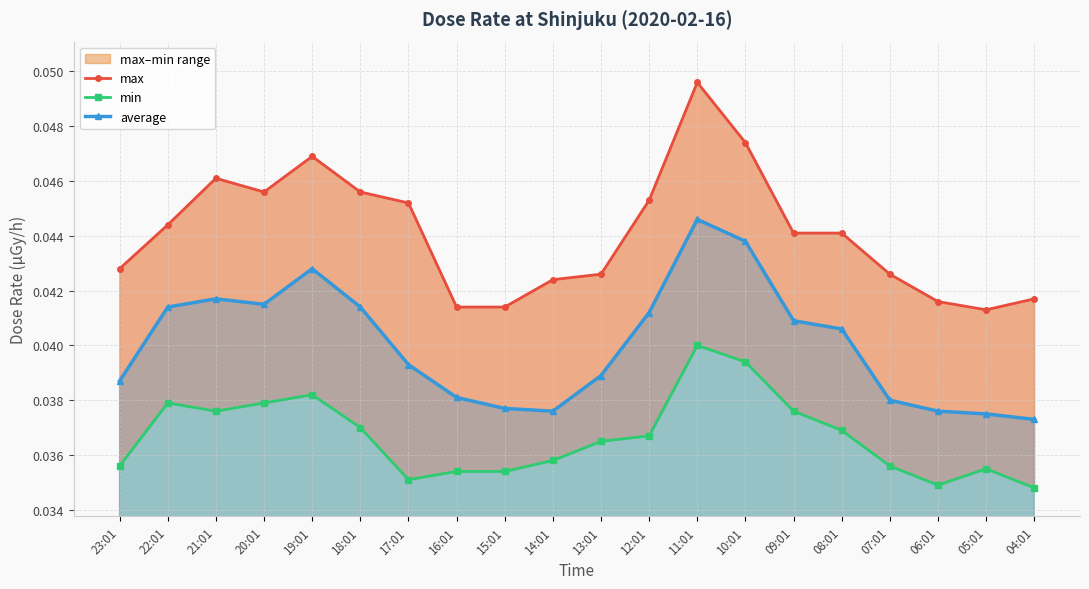

What position from the left is 22:01?

2